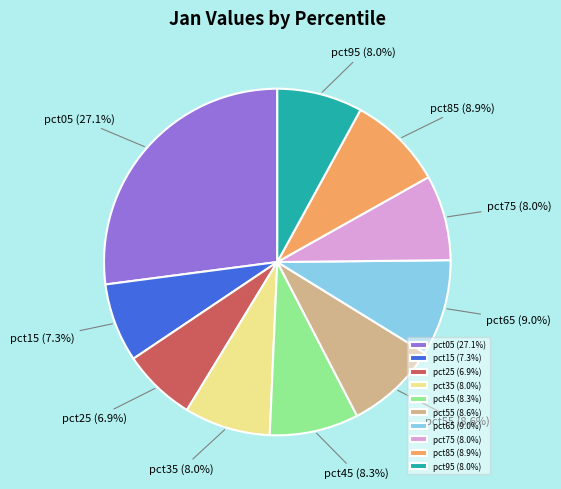

Which has a higher value, pct45 or pct65?

pct65